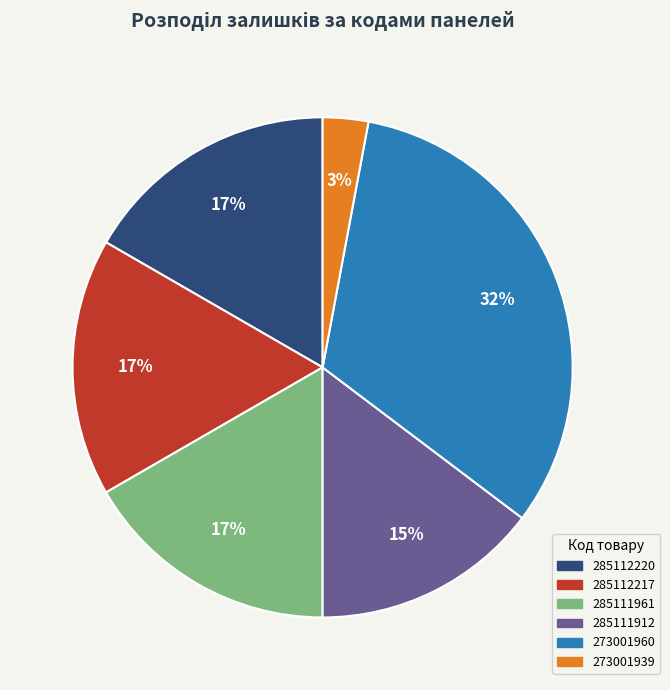

What is the smallest slice in the pie chart?

273001939